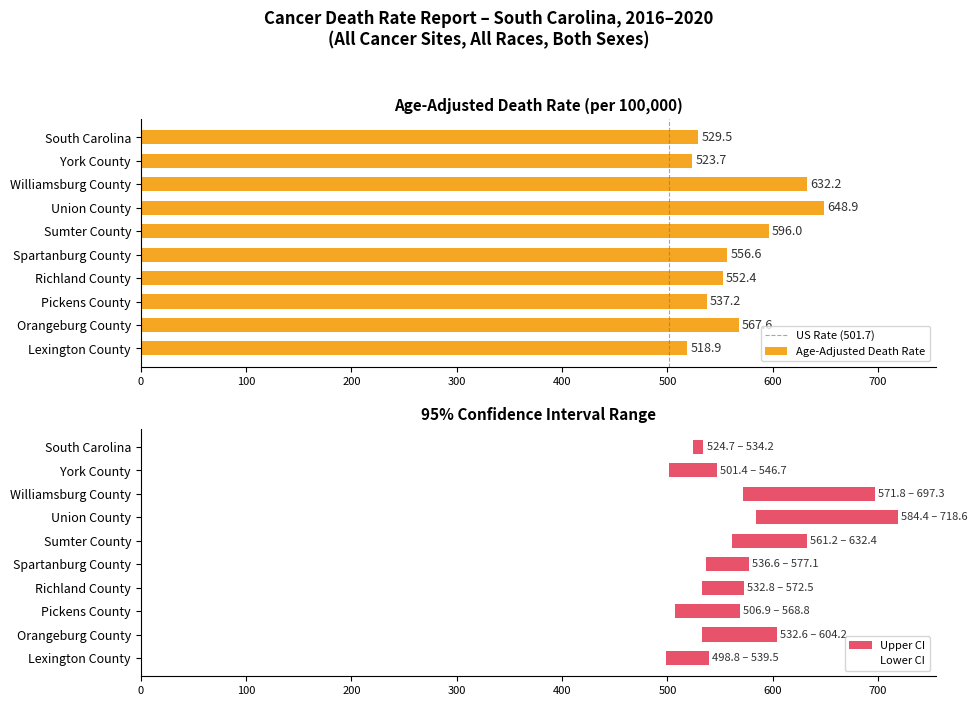

At which label does Age-Adjusted Death Rate reach its peak?

Union County